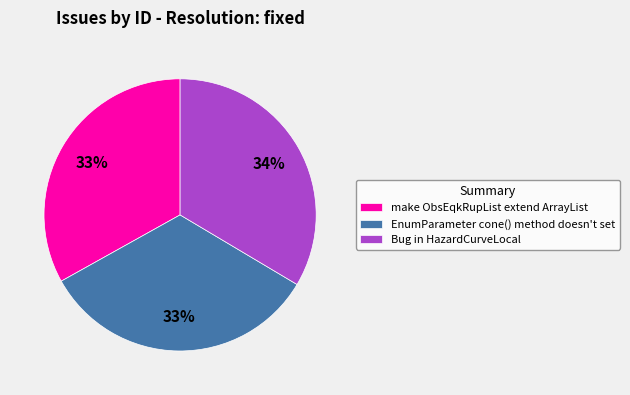

Is the sum of make ObsEqkRupList extend ArrayList and Bug in HazardCurveLocal greater than half?

Yes